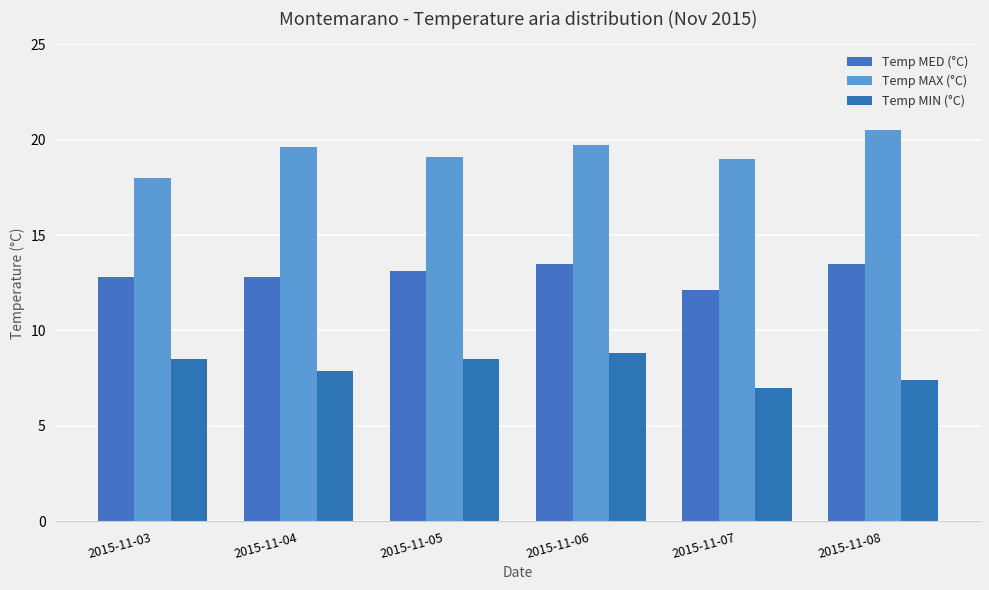

The value of Temp MAX (°C) at 2015-11-07 is 19.0. True or false?

True